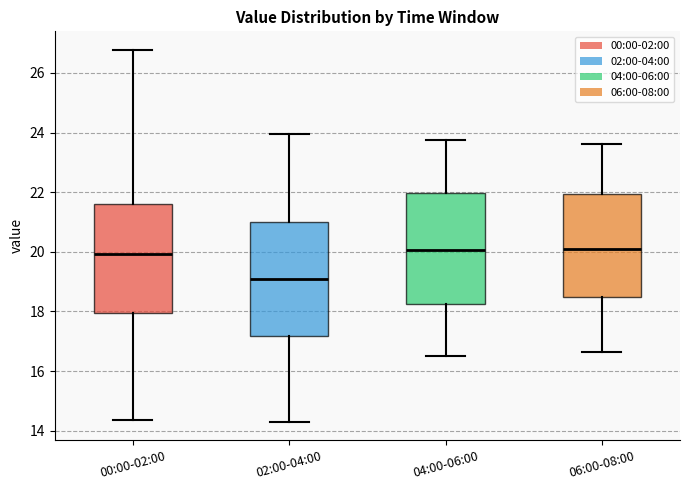

Reading left to right, transcribe this box plot: for each box, give where its median line is, the range the box spans, and where its two whiskers end, as read against the y-axis. The values are not printed on the chart, so give them approximately, as read against the axis.

00:00-02:00: median 20.0, box 18.0 to 21.6, whiskers 14.4 to 26.8
02:00-04:00: median 19.2, box 17.2 to 21.0, whiskers 14.4 to 24.0
04:00-06:00: median 20.0, box 18.2 to 22.0, whiskers 16.6 to 23.8
06:00-08:00: median 20.2, box 18.4 to 22.0, whiskers 16.6 to 23.6